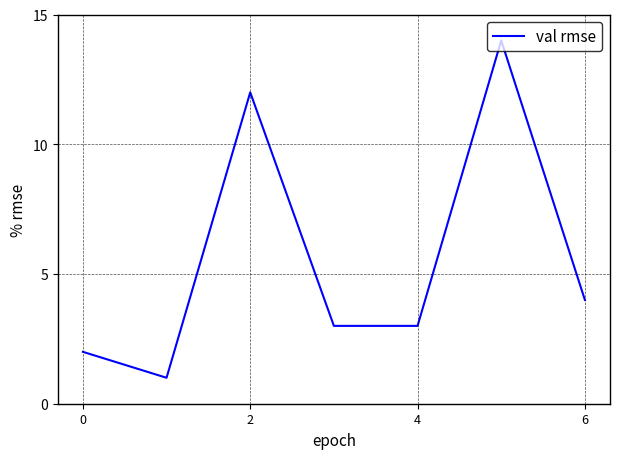

What is the difference between the second highest and minimum values?

11